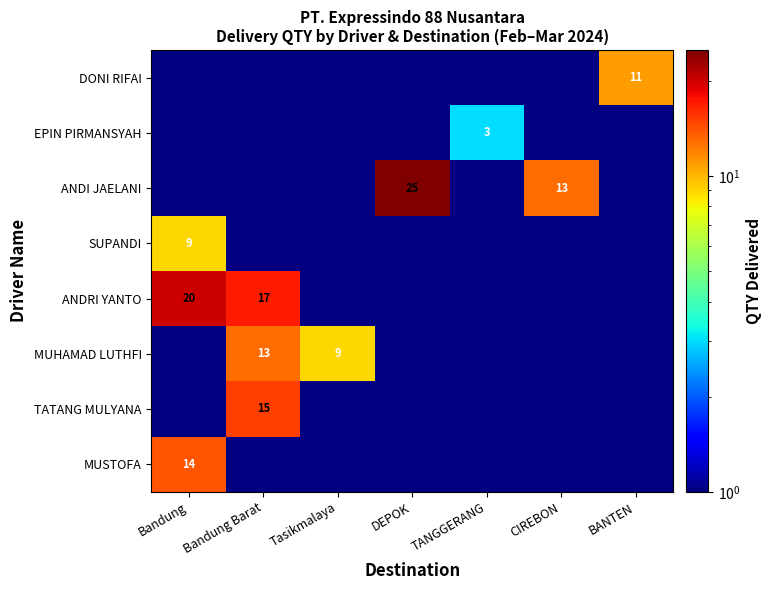

Which category has the highest value across all series?

DEPOK